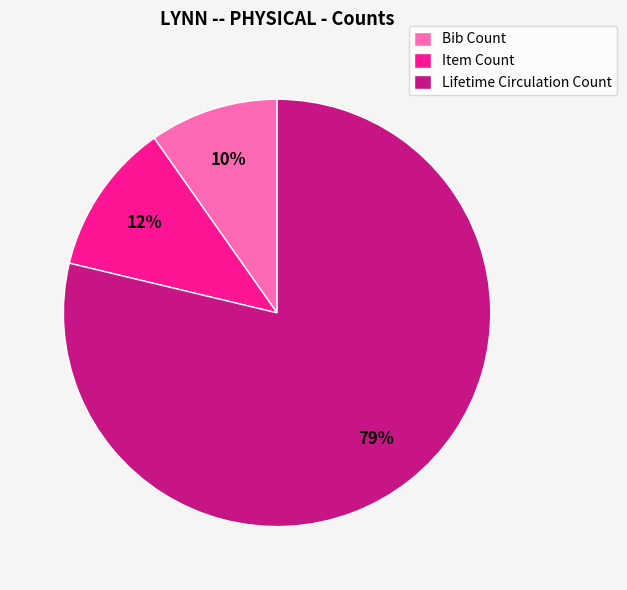

To the nearest percent, what is the combined percentage of Lifetime Circulation Count and Item Count?

90%